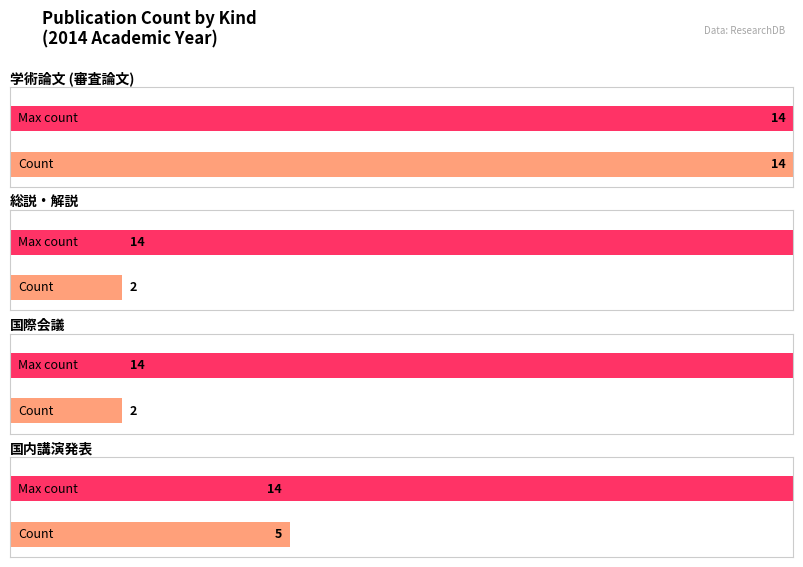

Reading left to right, extract all data points from this chart.

14	2	2	5